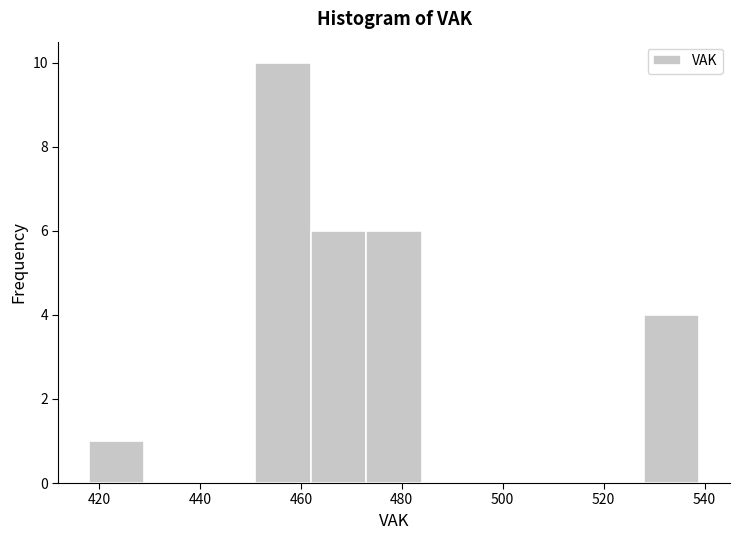

Reading left to right, list every bar in this chart as the range it spans on the x-axis followed by its height. Neither the bar edges nor the heights are printed on the chart, so give them approximately, as read against the axes.

418 to 429: 1
429 to 440: 0
440 to 451: 0
451 to 462: 10
462 to 473: 6
473 to 484: 6
484 to 495: 0
495 to 506: 0
506 to 517: 0
517 to 528: 0
528 to 539: 4